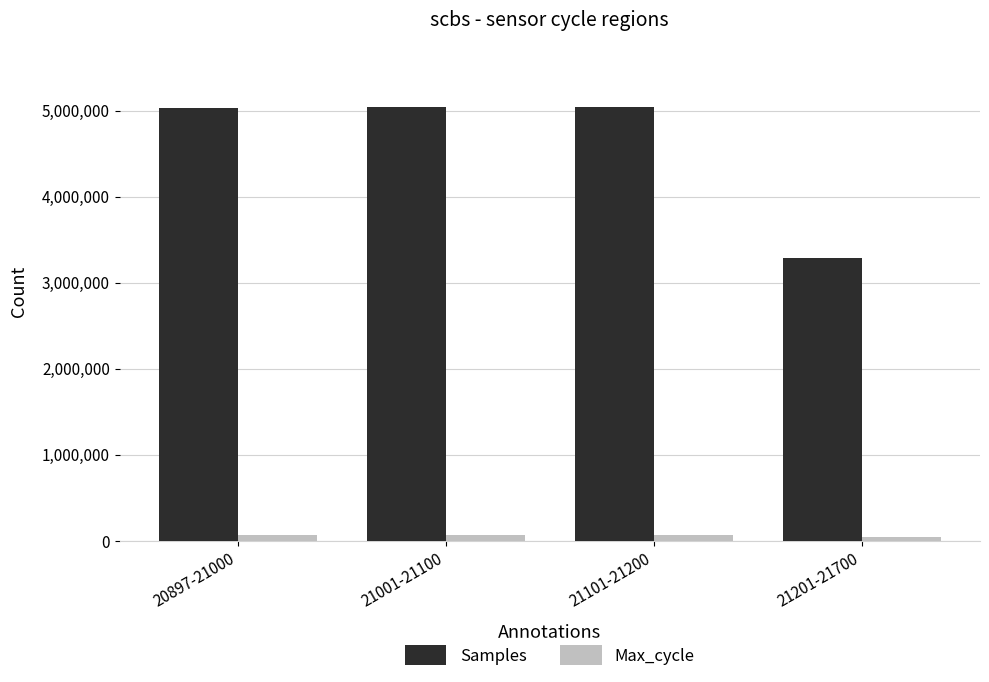

What is the average value of the Samples series?

4598006